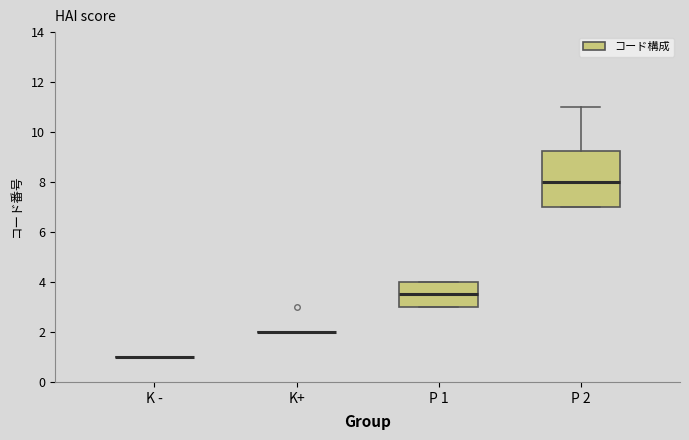

Comparing the boxes themselves (not the whiskers), which one is the tallest?

P 2